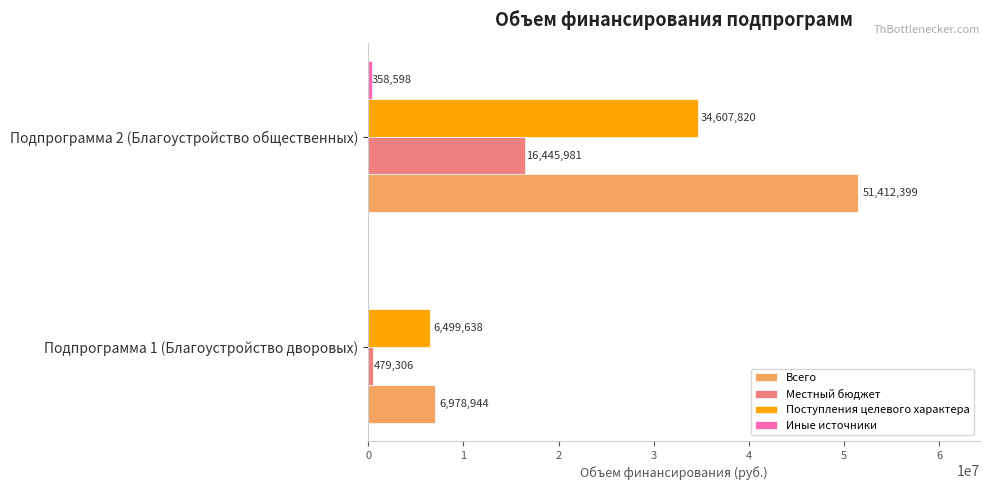

Read the Поступления целевого характера value at Подпрограмма 1 (Благоустройство дворовых).

6499638.4